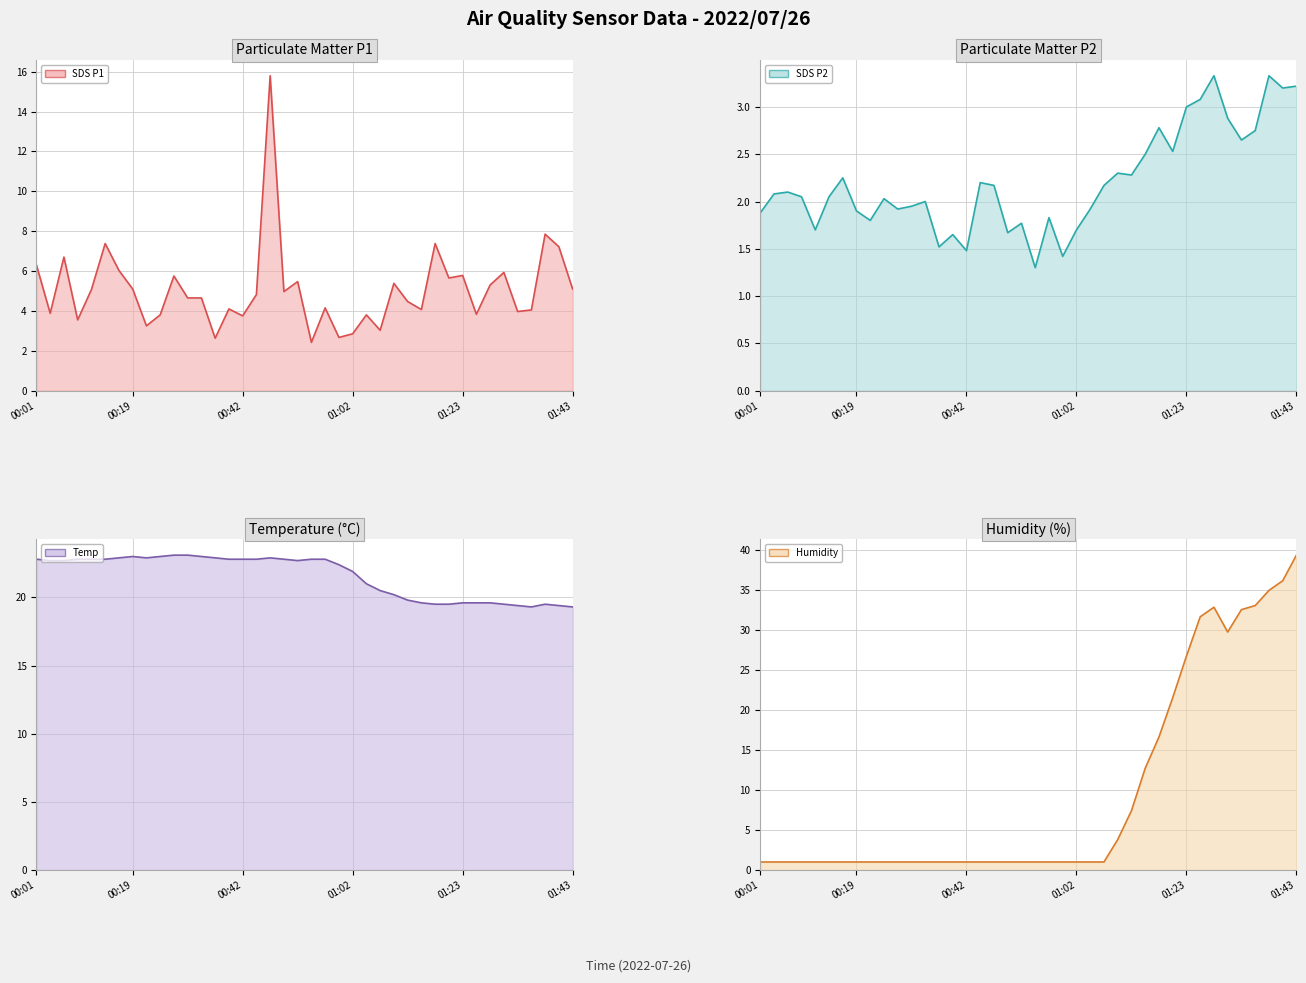

How many series are shown in this chart?

4